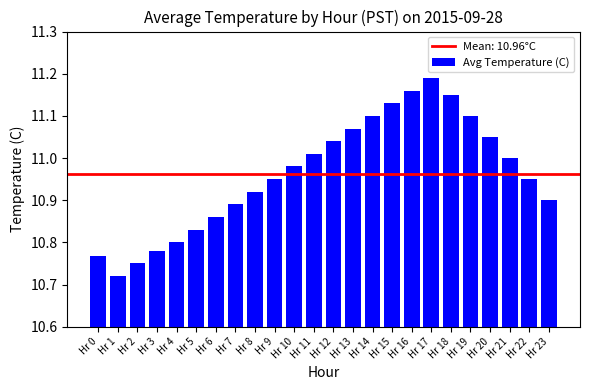

How many distinct data groups are displayed?

1